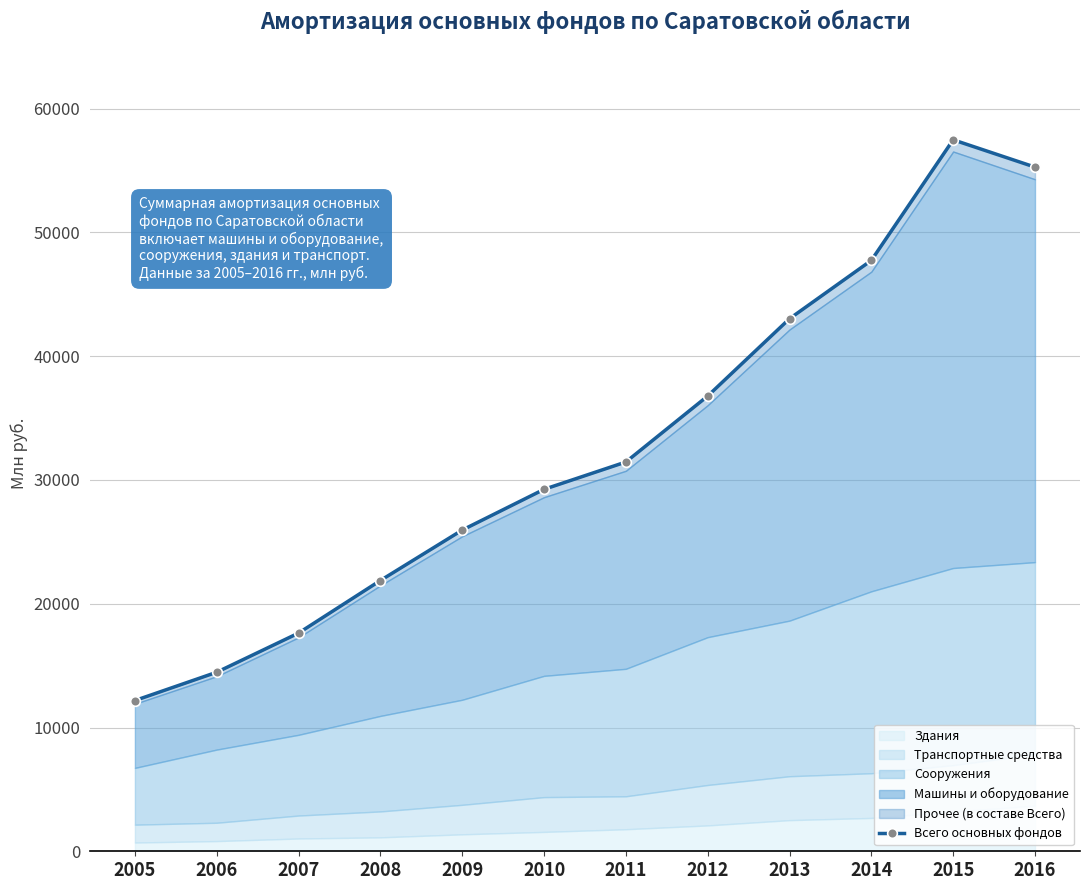

What is the maximum value shown in the chart?

57481